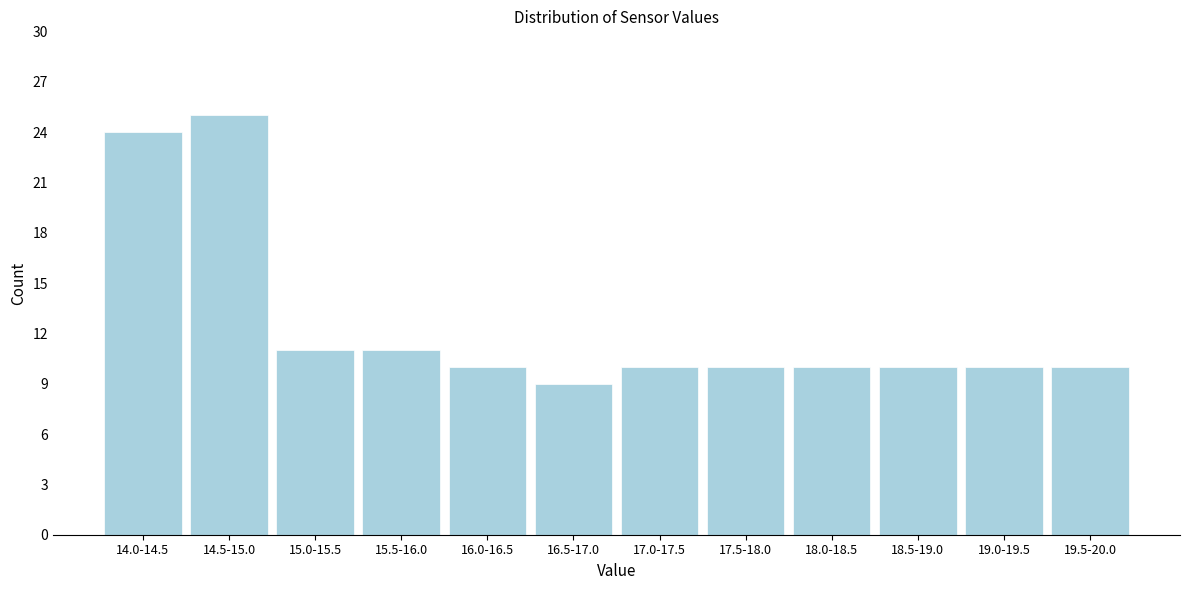

Reading left to right, extract all data points from this chart.

24	25	11	11	10	9	10	10	10	10	10	10